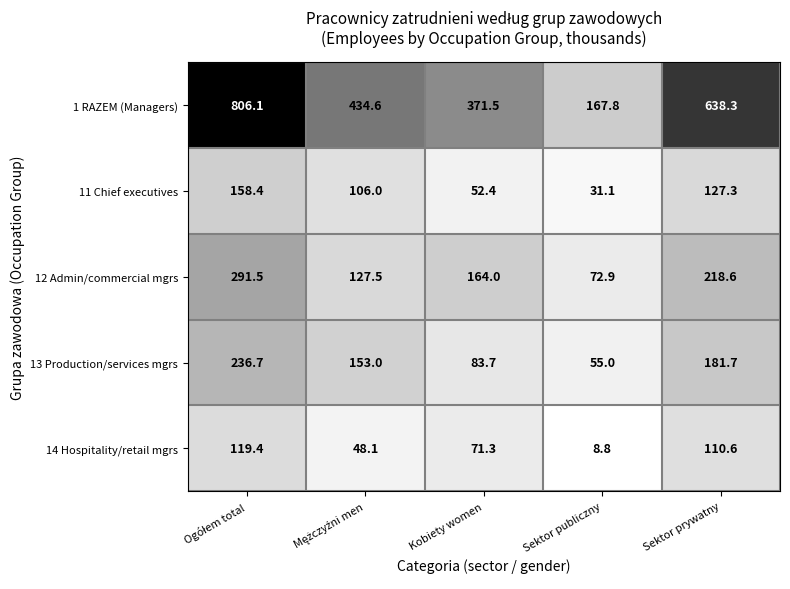

What is the minimum value for 14 Hospitality/retail mgrs?

8.8